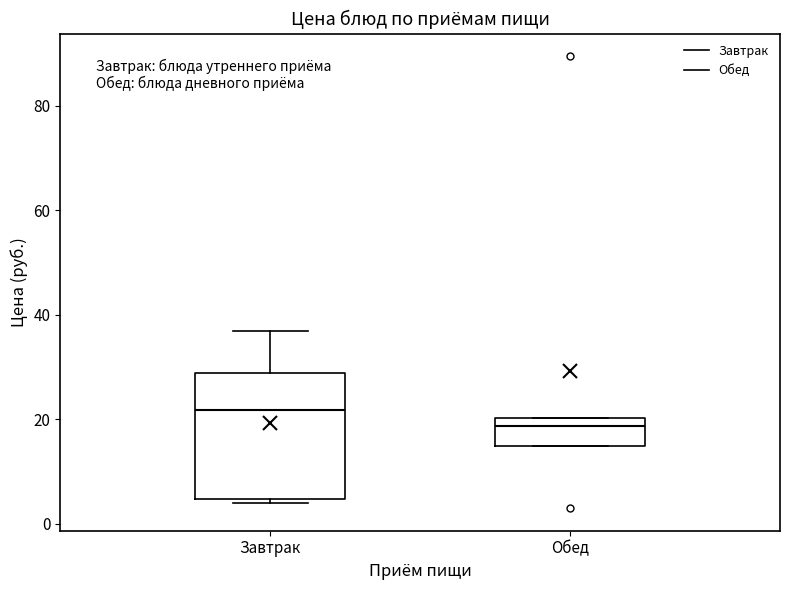

Reading left to right, transcribe this box plot: for each box, give where its median line is, the range the box spans, and where its two whiskers end, as read against the y-axis. The values are not printed on the chart, so give them approximately, as read against the axis.

Завтрак: median 22, box 4 to 28, whiskers 4 (just below the box's lower edge) to 36
Обед: median 18, box 14 to 20, whiskers 14 to 20